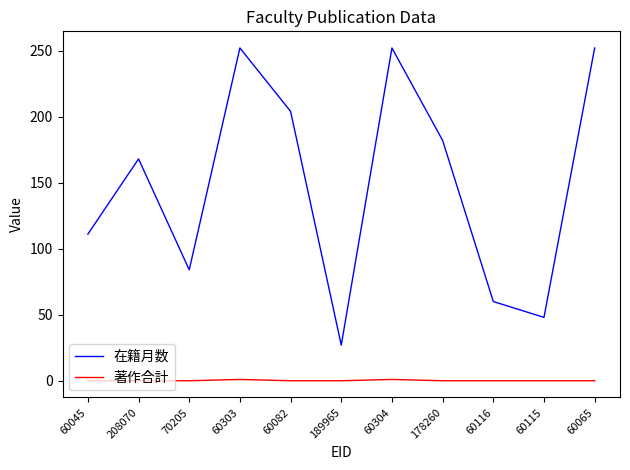

What is the highest value of the 在籍月数 series?

252